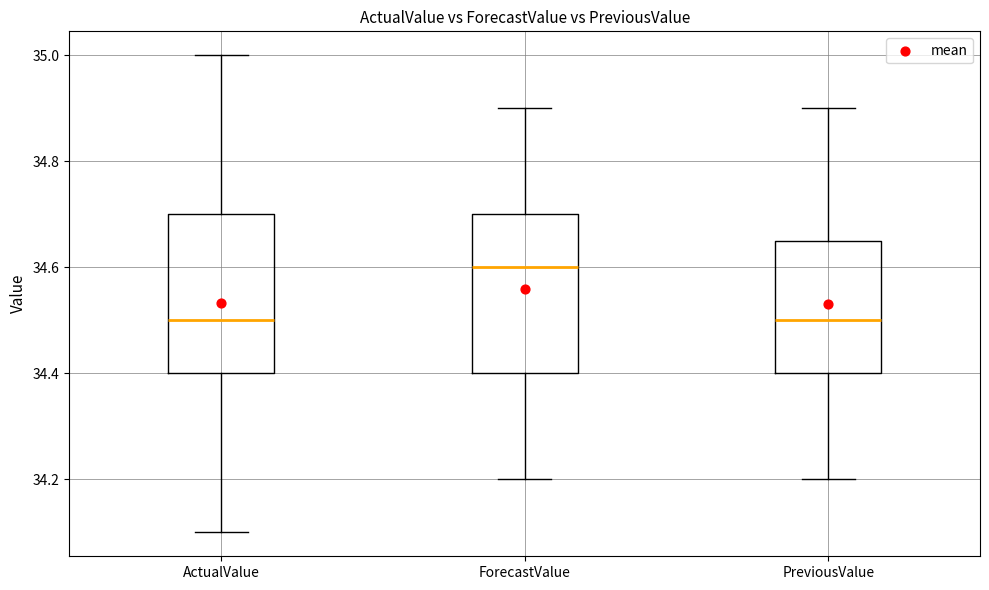

Reading left to right, read every box against the y-axis: the position of its median line, the range the box covers, and the ends of its whiskers. The values are not printed on the chart, so give them approximately, as read against the axis.

ActualValue: median 34.50, box 34.40 to 34.70, whiskers 34.10 to 35.00
ForecastValue: median 34.60, box 34.40 to 34.70, whiskers 34.20 to 34.90
PreviousValue: median 34.50, box 34.40 to 34.66, whiskers 34.20 to 34.90